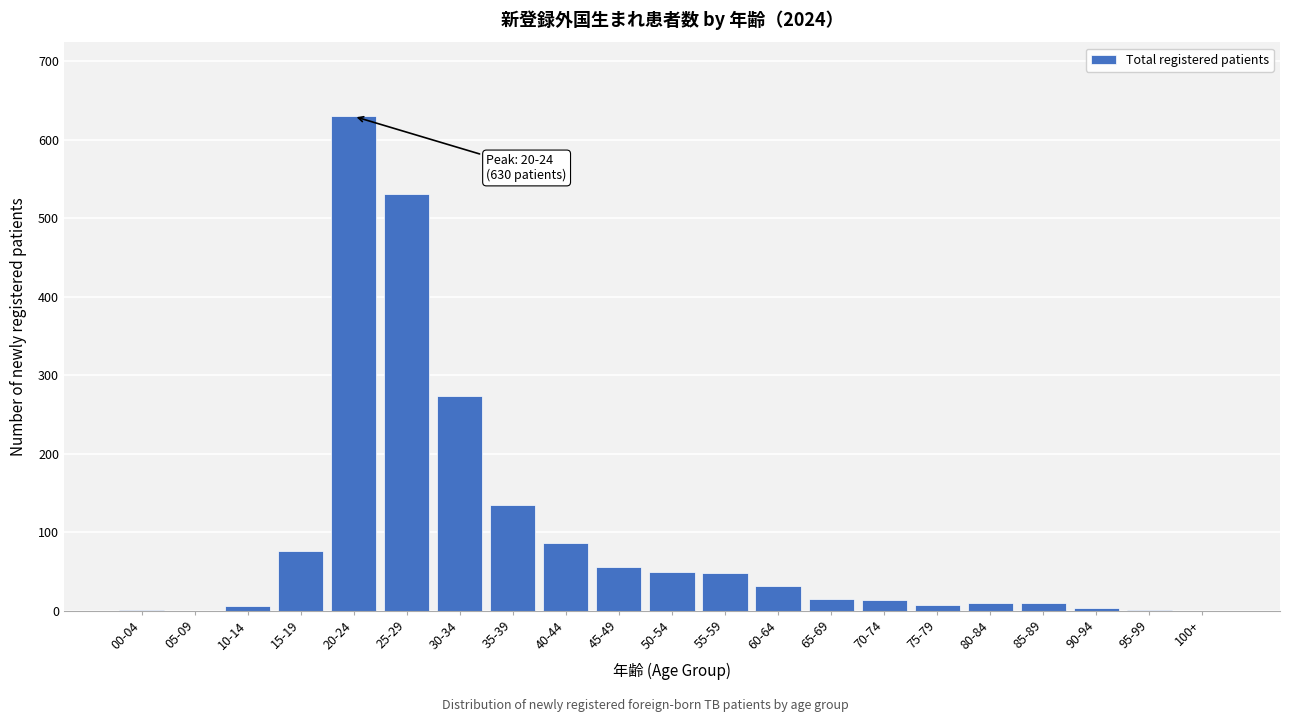

At which label is the value closest to 315?

30-34